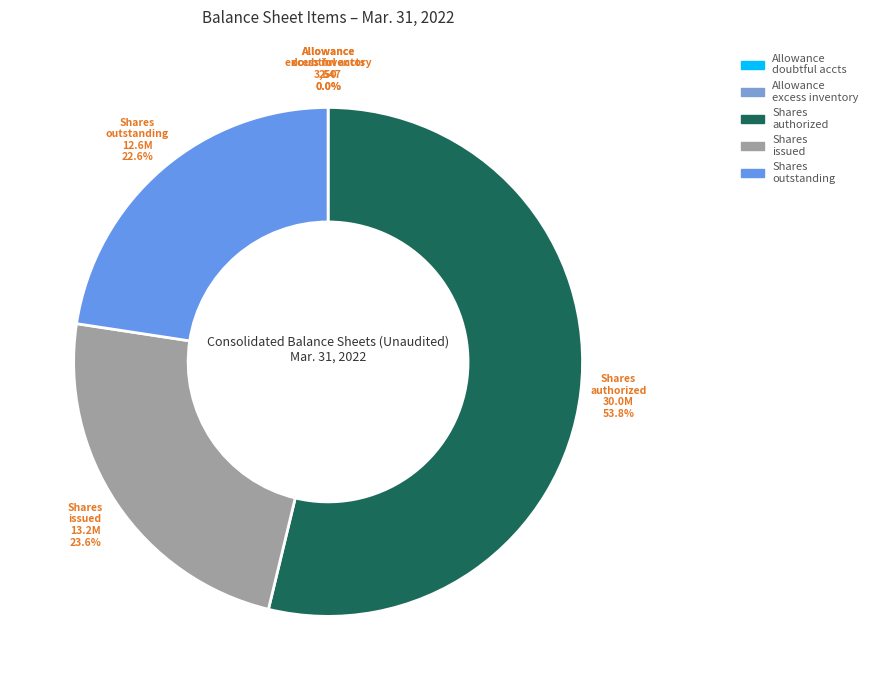

What is the largest slice in the pie chart?

Shares authorized